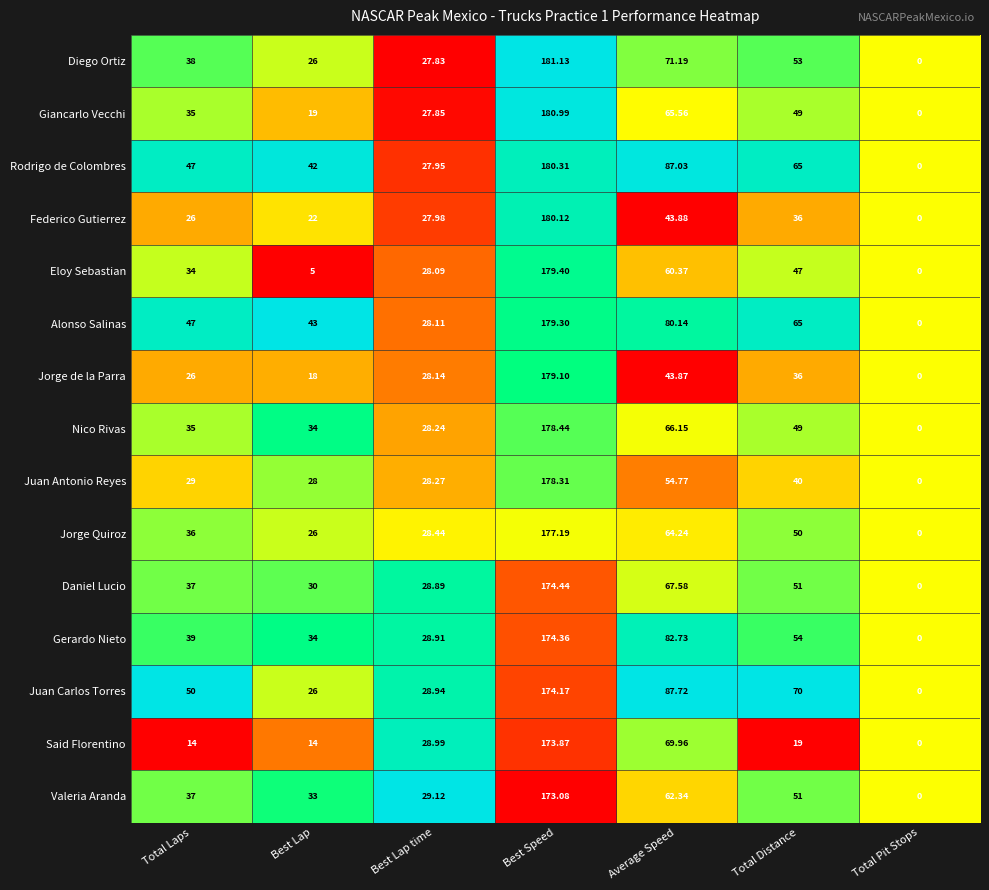

At which category is the sum across all series the highest?

Best Speed